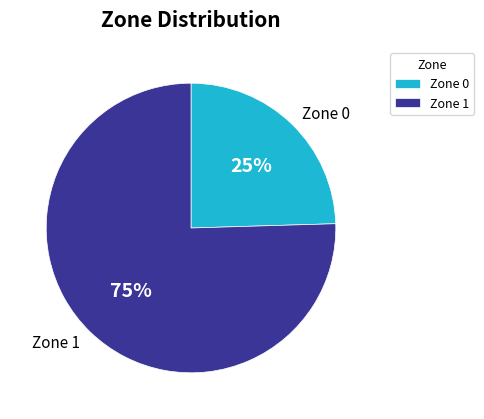

To the nearest percent, what percentage of the pie is Zone 1?

75%